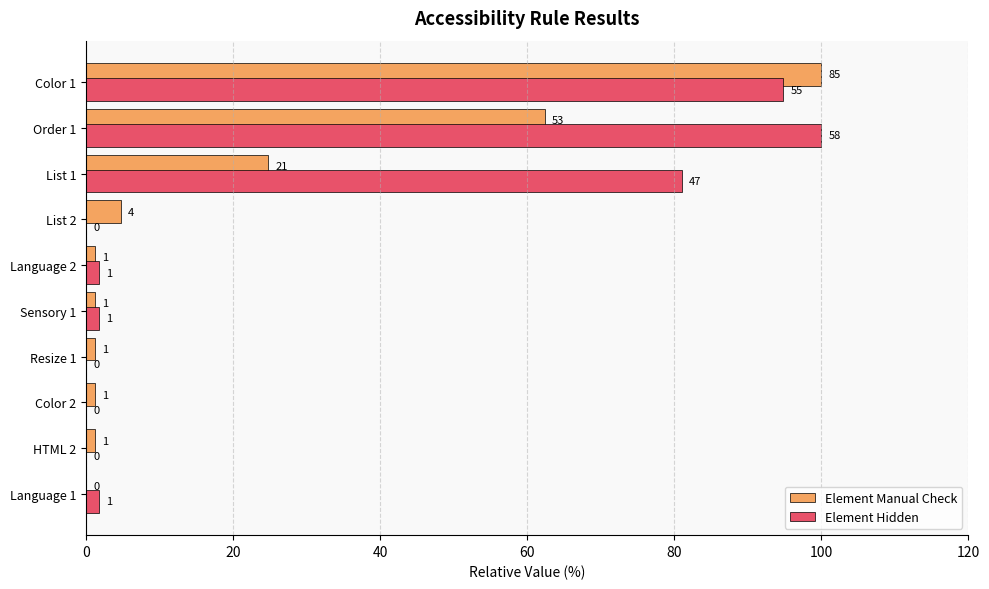

What are all the series names shown in the legend?

Element Manual Check, Element Hidden